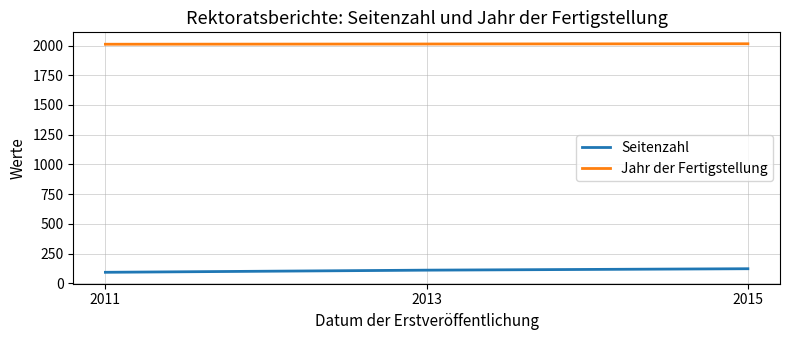

What is the maximum value for Seitenzahl?

122